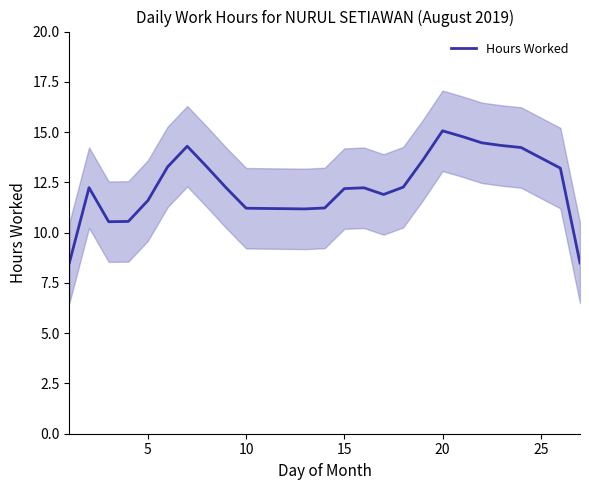

What is the lowest value of the Hours Worked series?

8.5